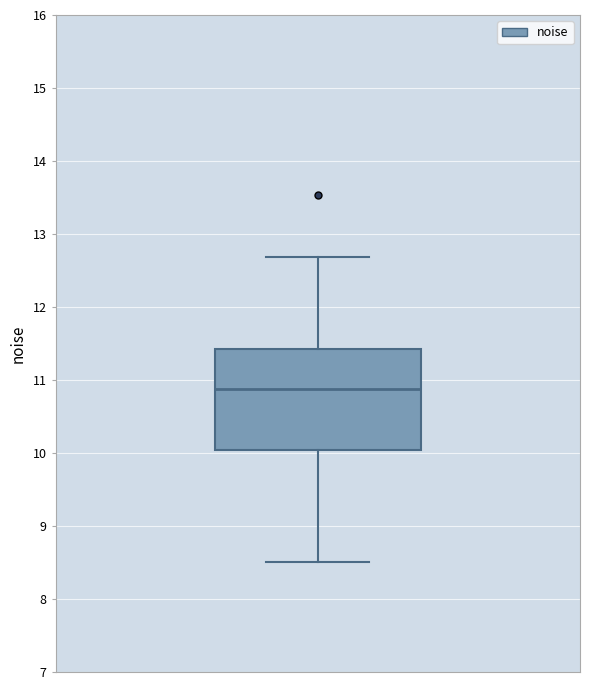

Where does the median line of the box sit on the y-axis? The values are not printed on the chart, so give them approximately, as read against the axis.

10.9